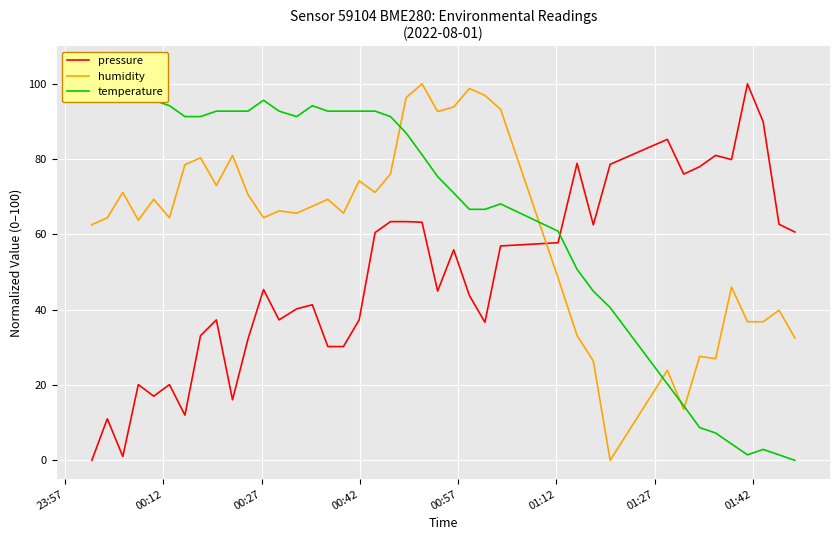

True or false: pressure and humidity intersect in this chart.

True